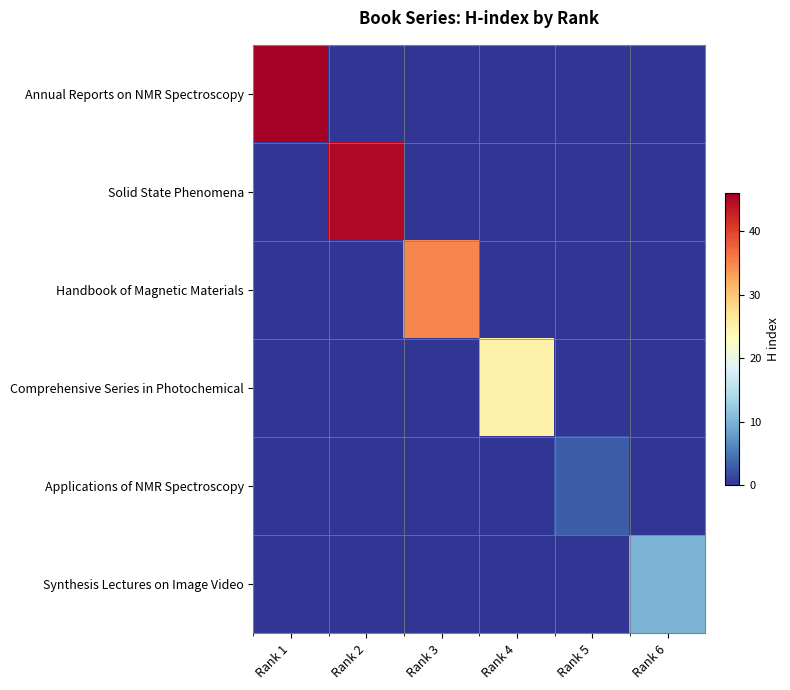

Which series has the largest total across all categories?

Annual Reports on NMR Spectroscopy